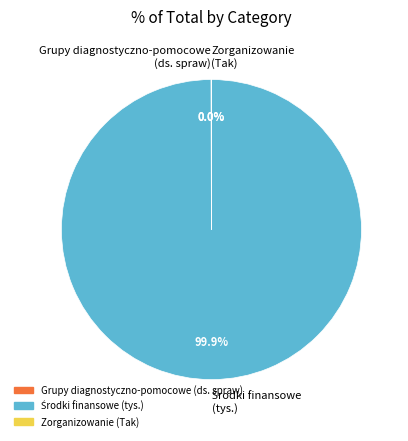

Is there a majority slice in this chart?

Yes